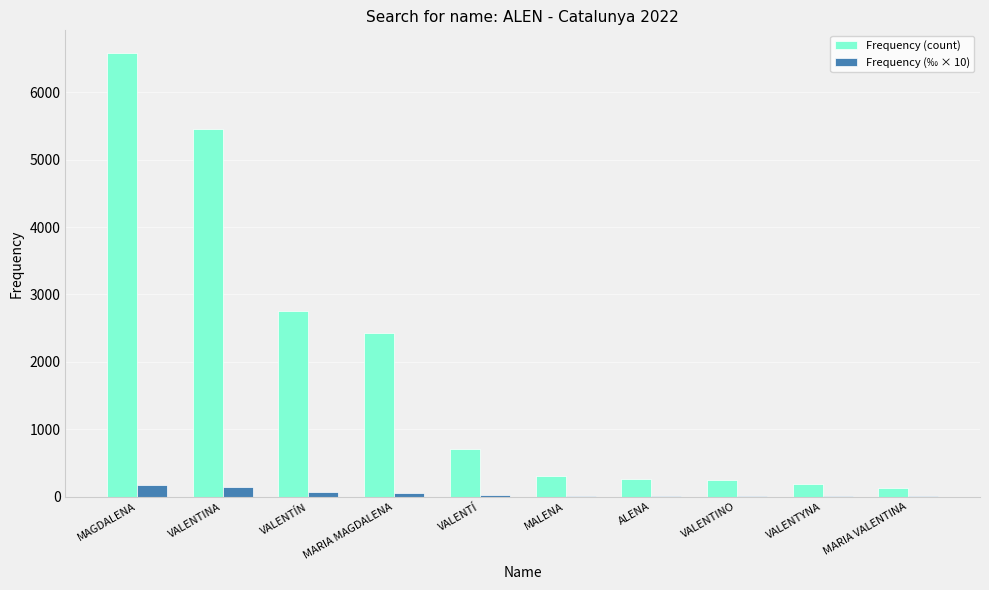

Where is Frequency (count) nearest to the value 3357?

VALENTÍN